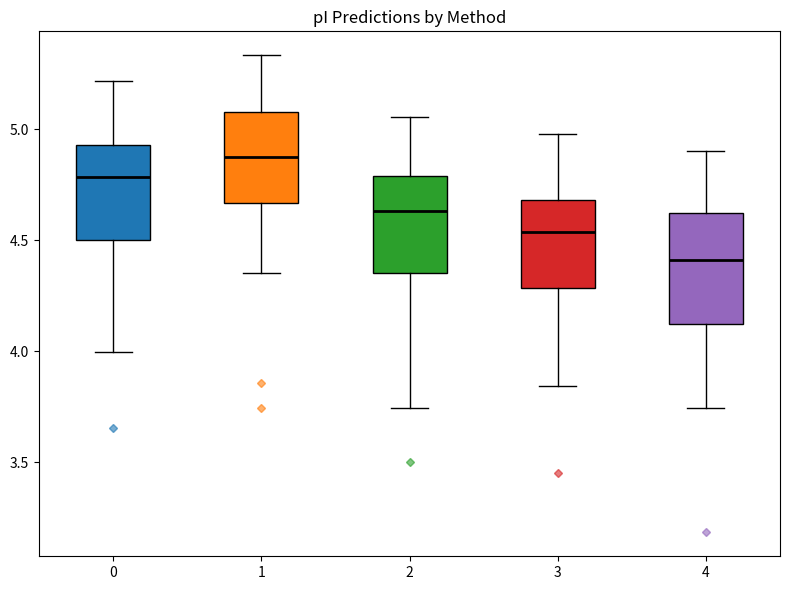

Reading left to right, read every box against the y-axis: the position of its median line, the range the box covers, and the ends of its whiskers. The values are not printed on the chart, so give them approximately, as read against the axis.

0: median 4.80, box 4.50 to 4.95, whiskers 4.00 to 5.20
1: median 4.90, box 4.65 to 5.10, whiskers 4.35 to 5.35
2: median 4.65, box 4.35 to 4.80, whiskers 3.75 to 5.05
3: median 4.55, box 4.30 to 4.70, whiskers 3.85 to 5.00
4: median 4.40, box 4.10 to 4.65, whiskers 3.75 to 4.90